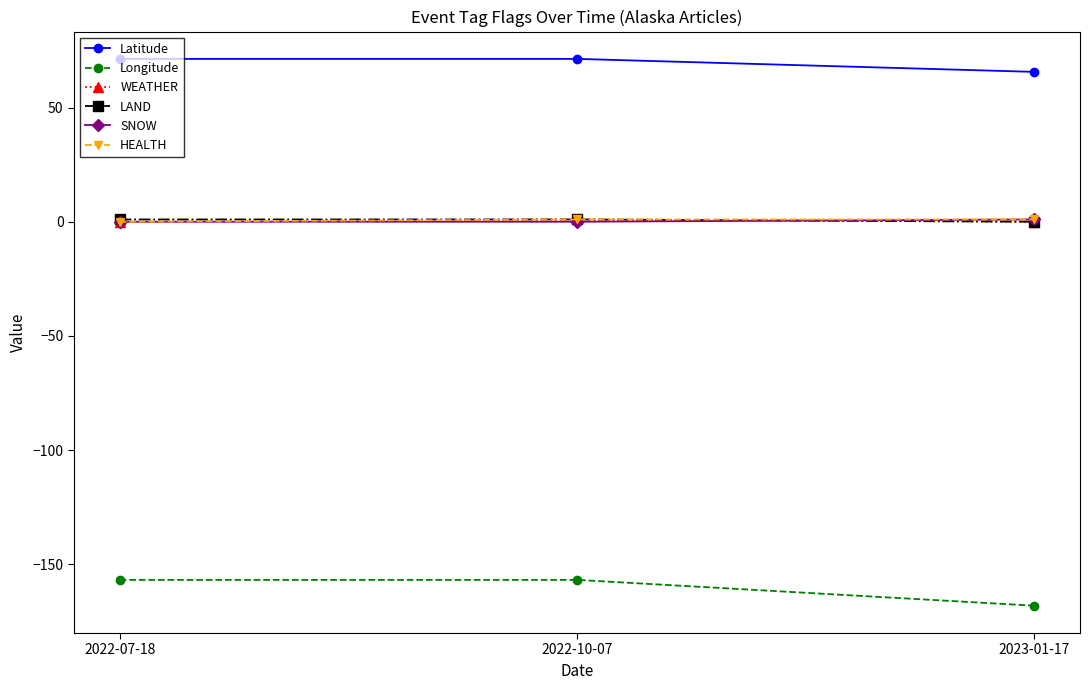

How many categories are shown in the chart?

3